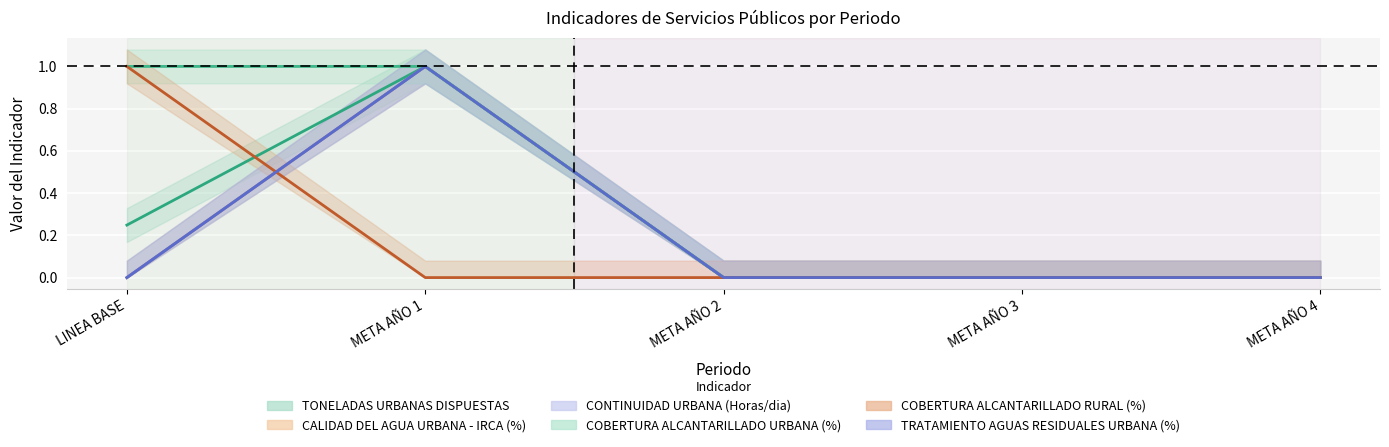

The TONELADAS URBANAS DISPUESTAS series shows 0.0 at META AÑO 4. True or false?

True